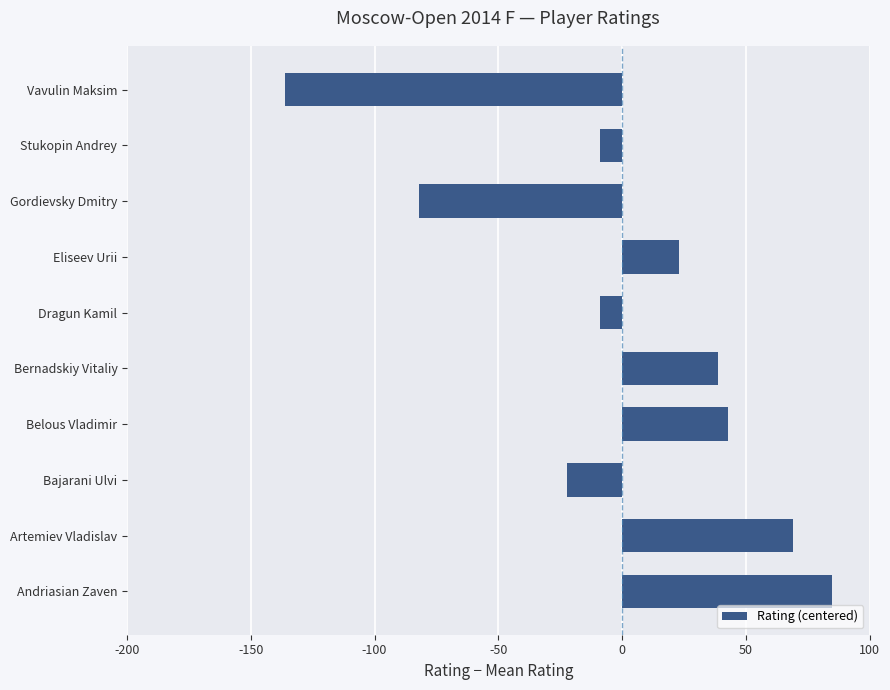

Which category has the lowest value across all series?

Vavulin Maksim